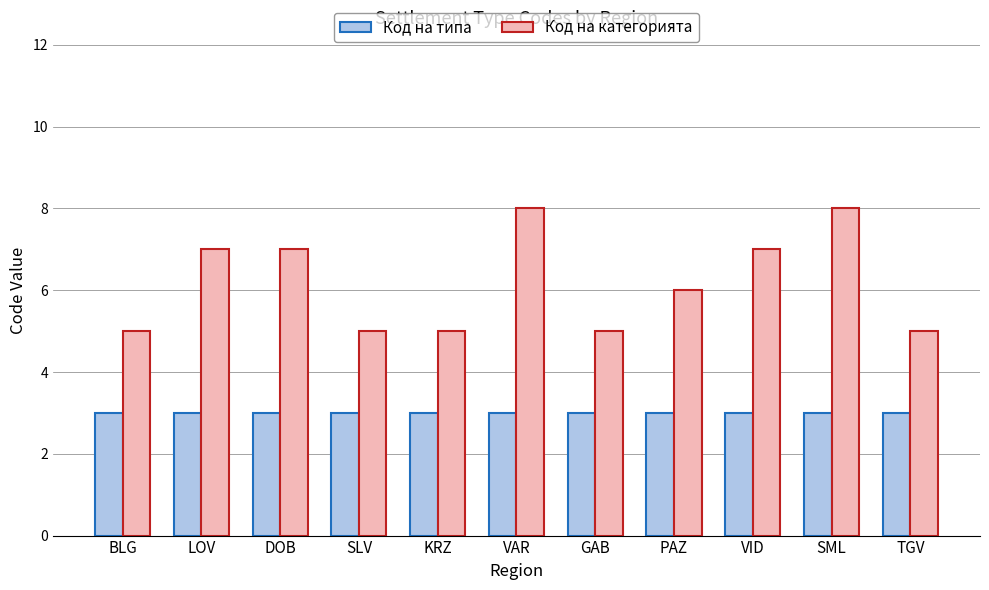

What is the highest value of the Код на типа series?

3